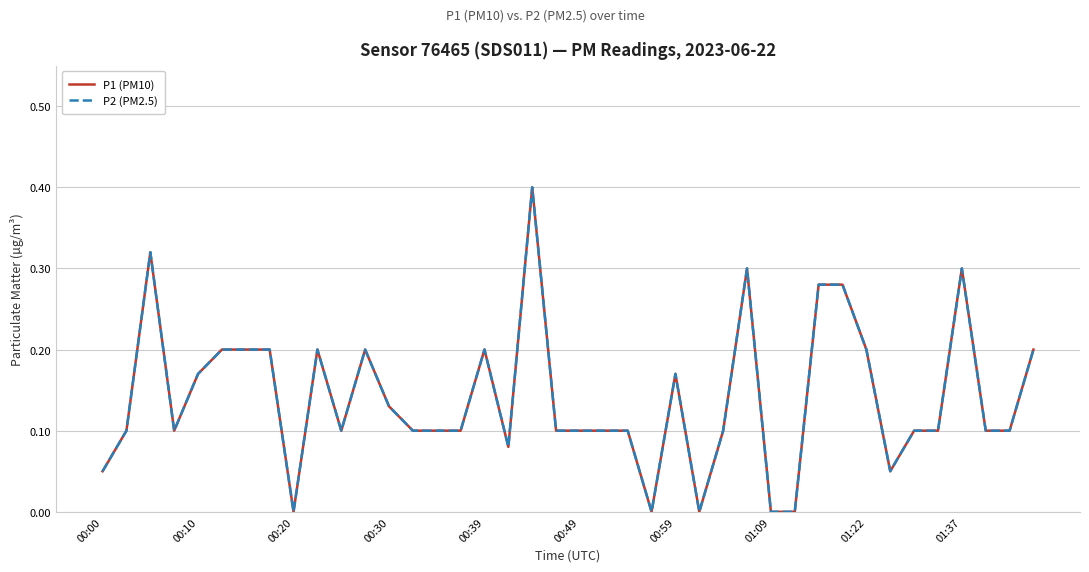

What is the difference between the second highest and second lowest values in the P1 (PM10) series?

0.3